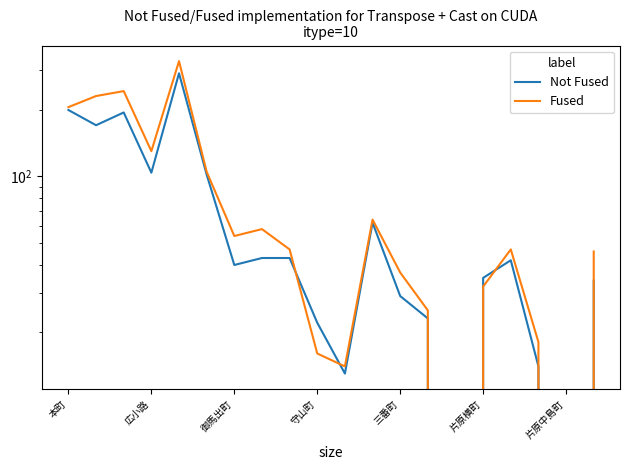

How many interior local peaks does the Not Fused series have?

4